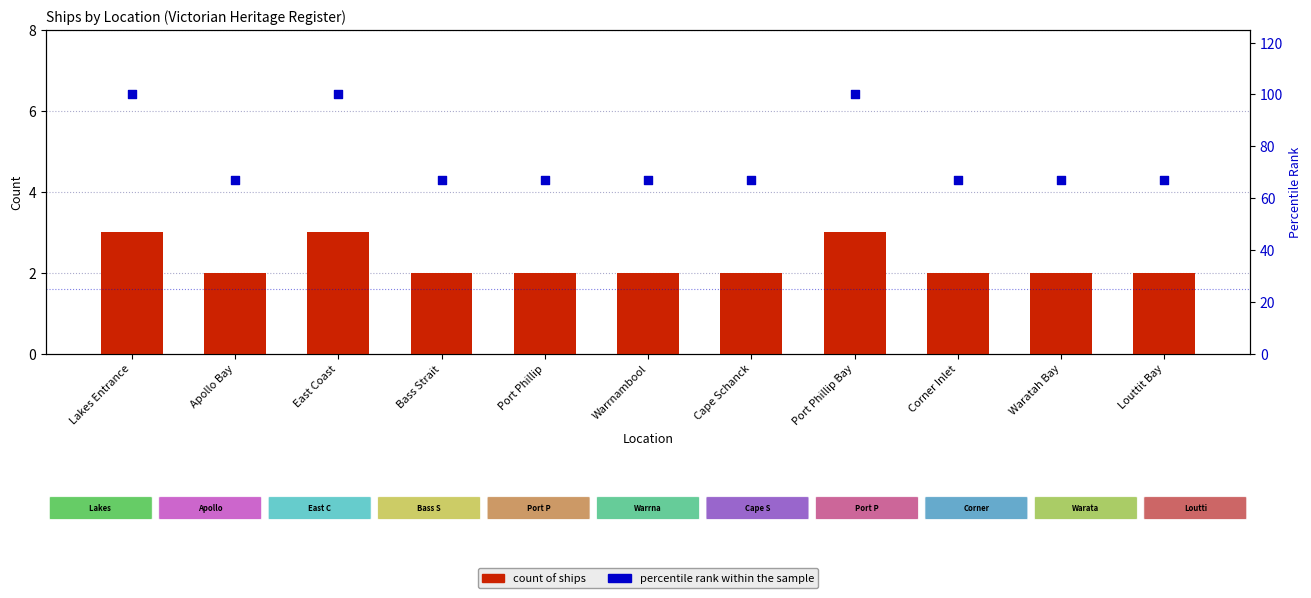

At which category is the sum across all series the highest?

Lakes Entrance